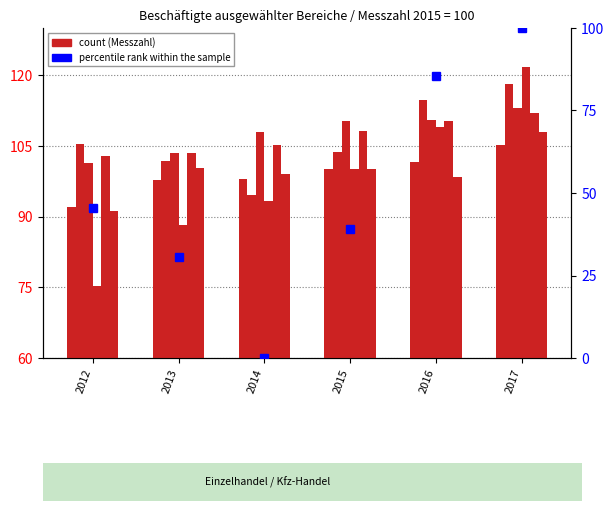

What is the difference between the maximum and minimum values in the percentile rank within the sample series?

100.0